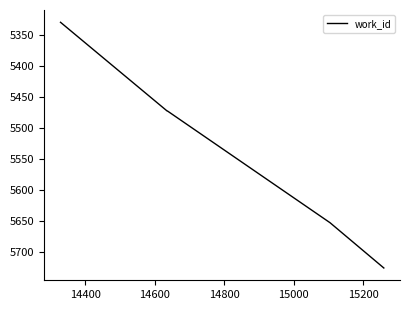

What is the smallest value displayed?

5330